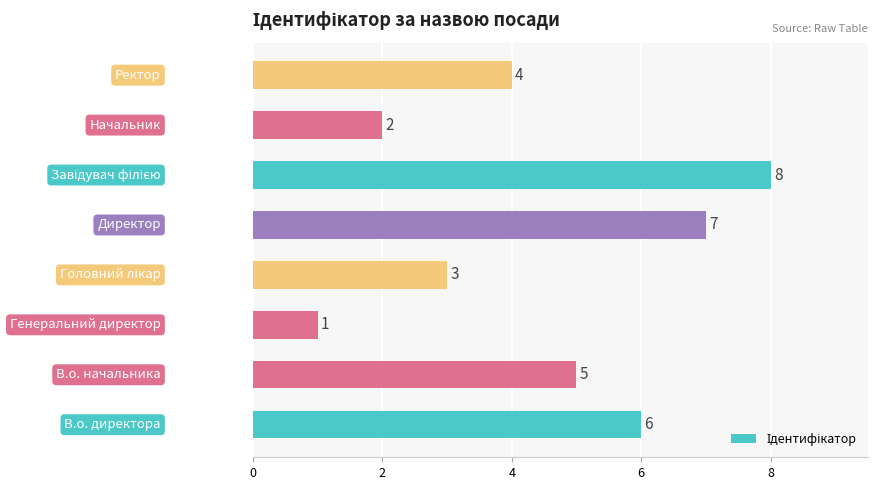

What is the difference between the second highest and second lowest values?

5